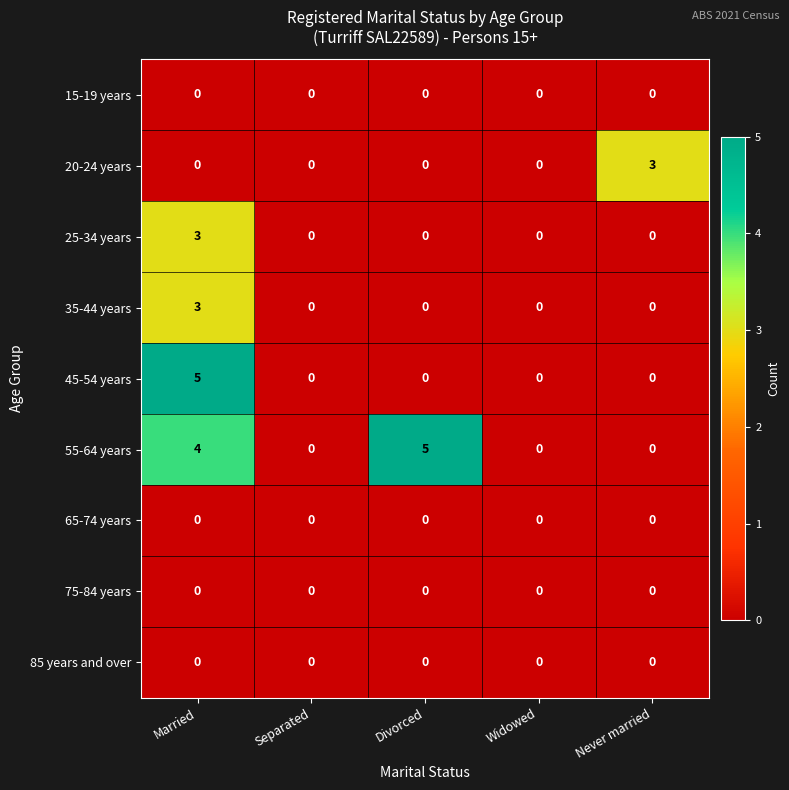

What is the highest value of the 45-54 years series?

5